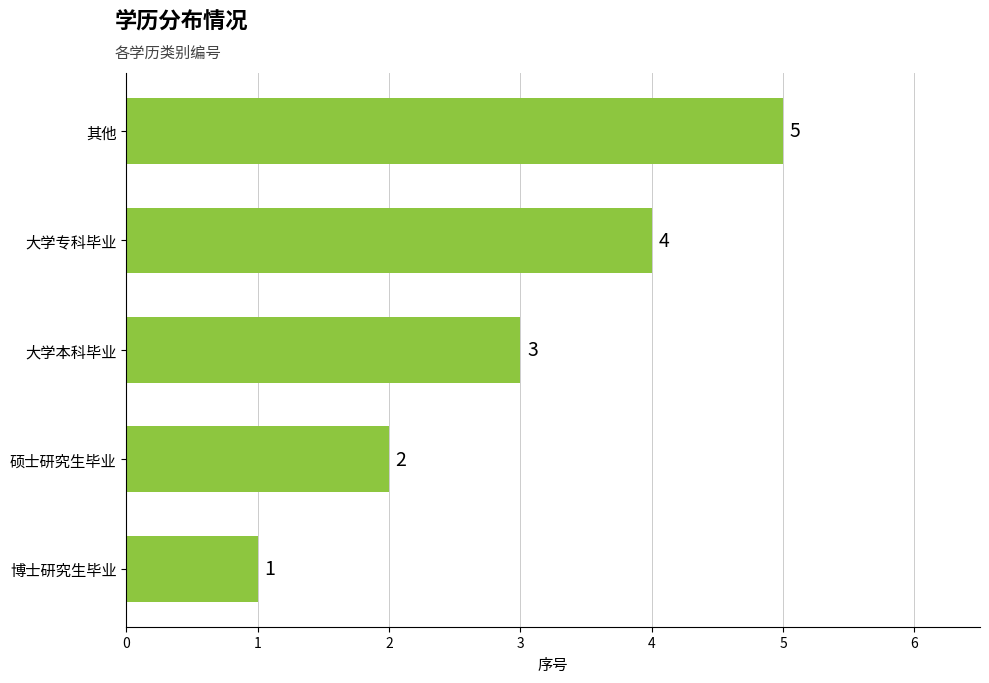

Is it true that the value at 大学本科毕业 is 5?

False